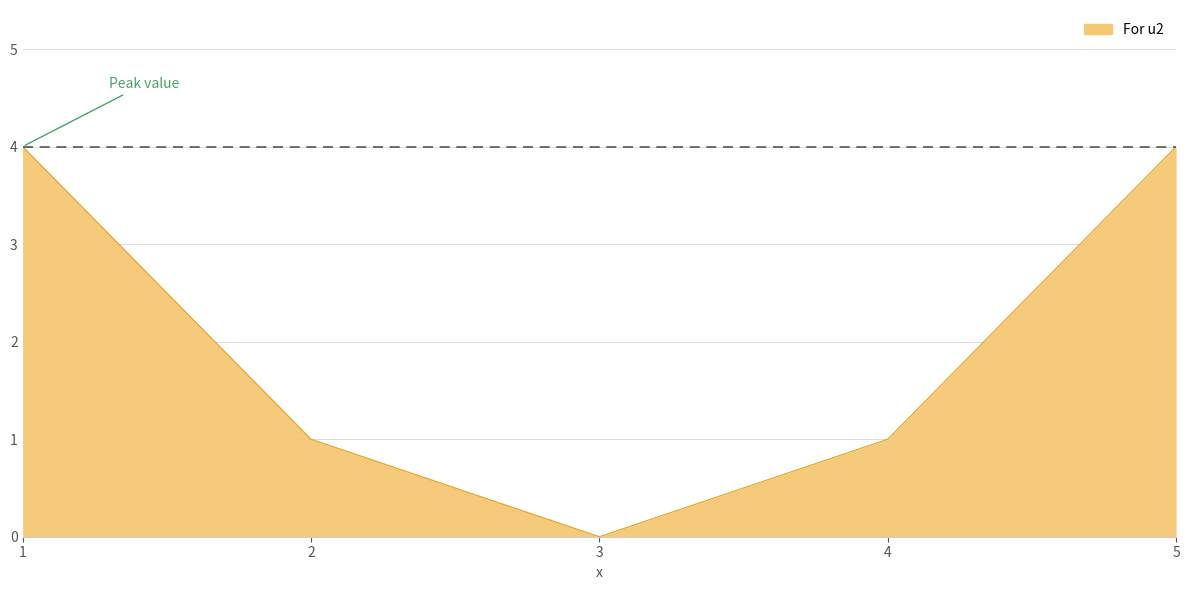

What is the difference between the values at 4 and 1?

3